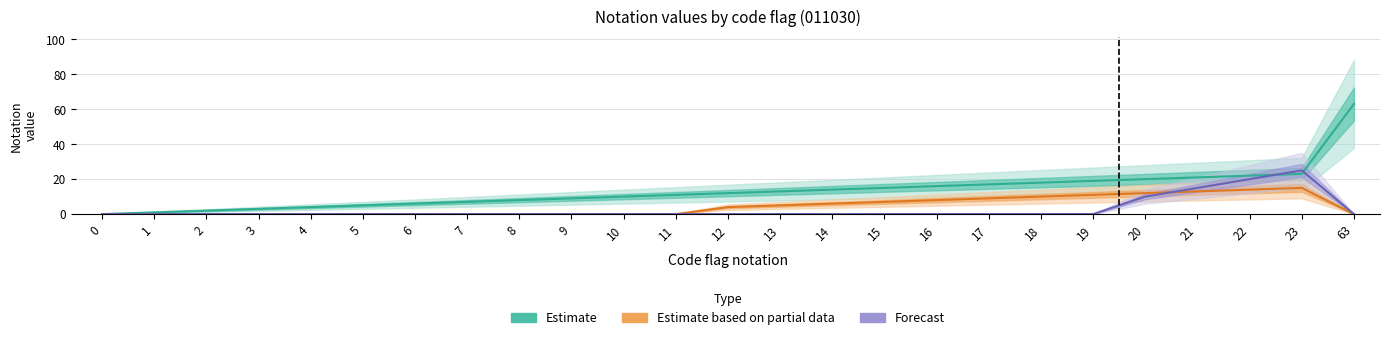

At which category does the chart reach its peak across all series?

63